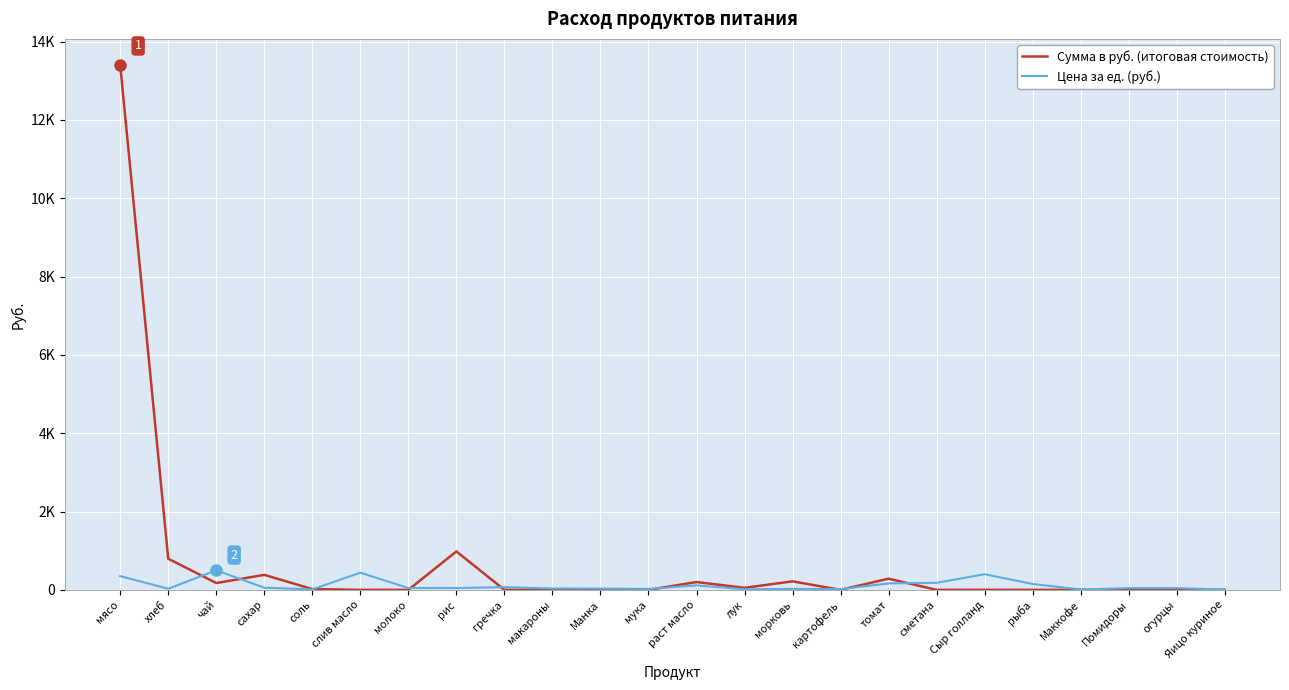

What is the sum of all Цена за ед. (руб.) values?

2814.2